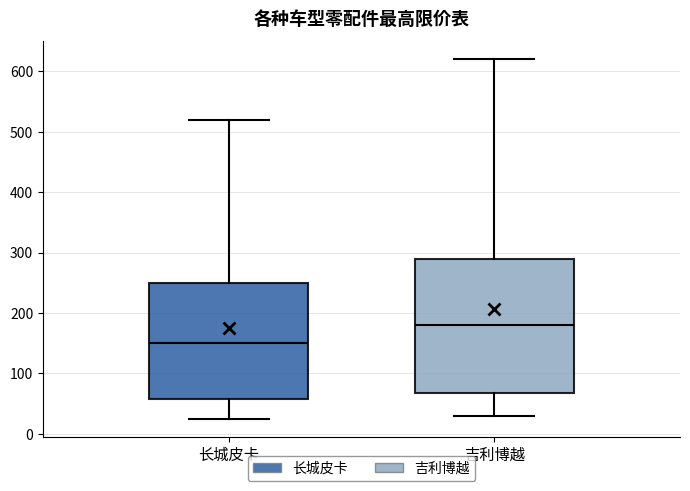

Reading left to right, read every box against the y-axis: the position of its median line, the range the box covers, and the ends of its whiskers. The values are not printed on the chart, so give them approximately, as read against the axis.

长城皮卡: median 150, box 60 to 250, whiskers 30 to 520
吉利博越: median 180, box 70 to 290, whiskers 30 to 620